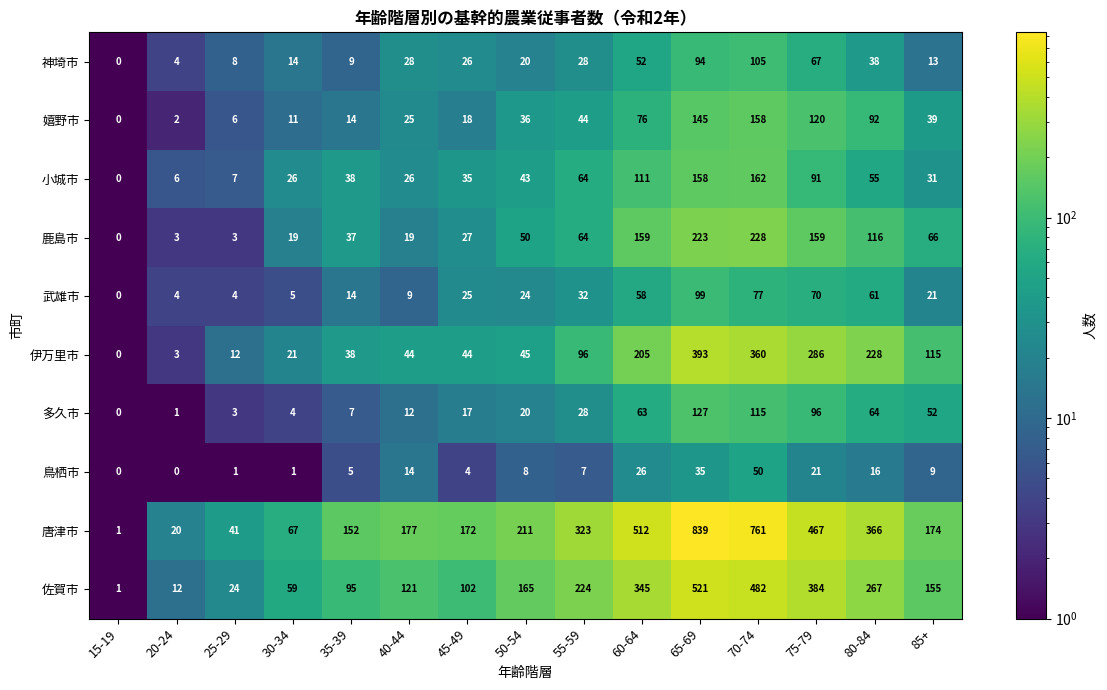

At how many categories does at least one series exceed 548?

2